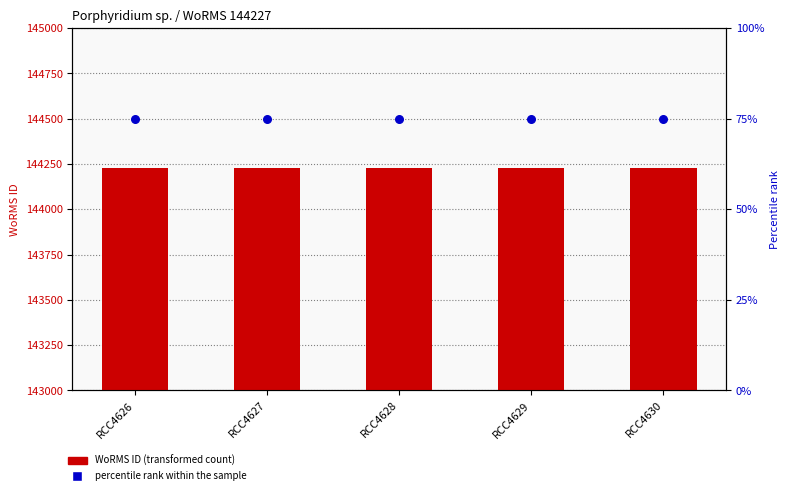

Which series has the largest Y range (max minus min)?

WoRMS ID